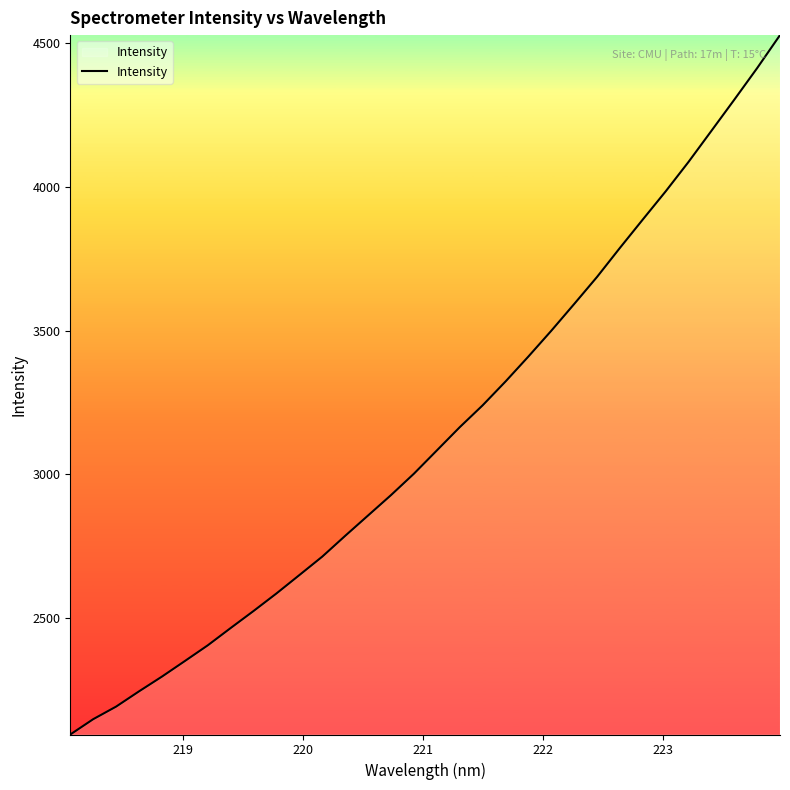

What is the difference between the maximum and minimum values?

2434.4